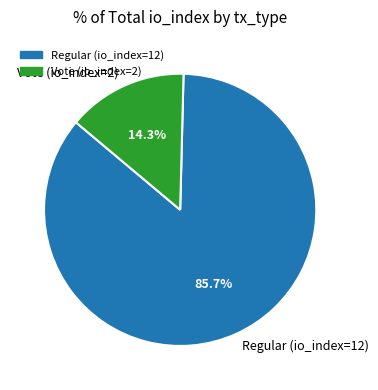

Which slice is the smallest?

Vote (io_index=2)